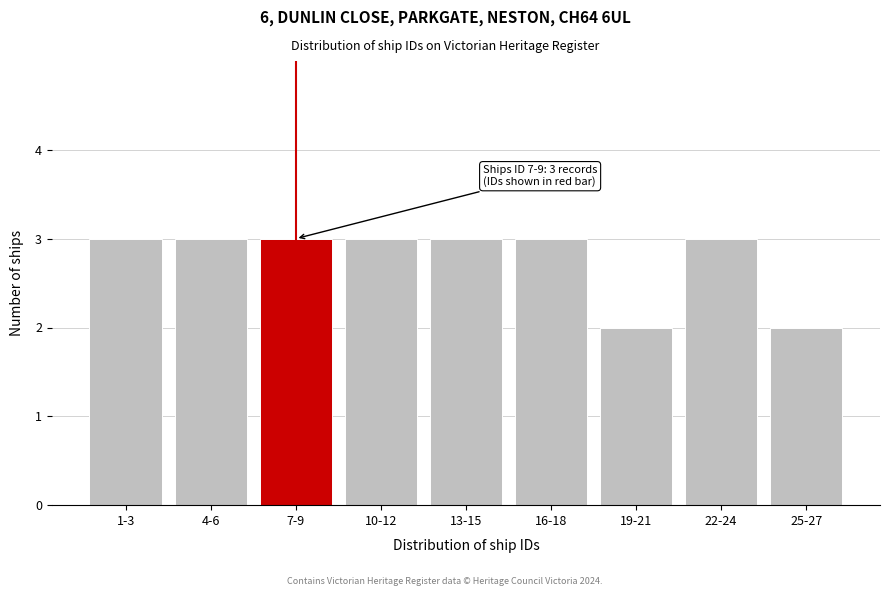

Reading right to left, transcribe all the data shown in this chart.

25-27=2	22-24=3	19-21=2	16-18=3	13-15=3	10-12=3	7-9=3	4-6=3	1-3=3